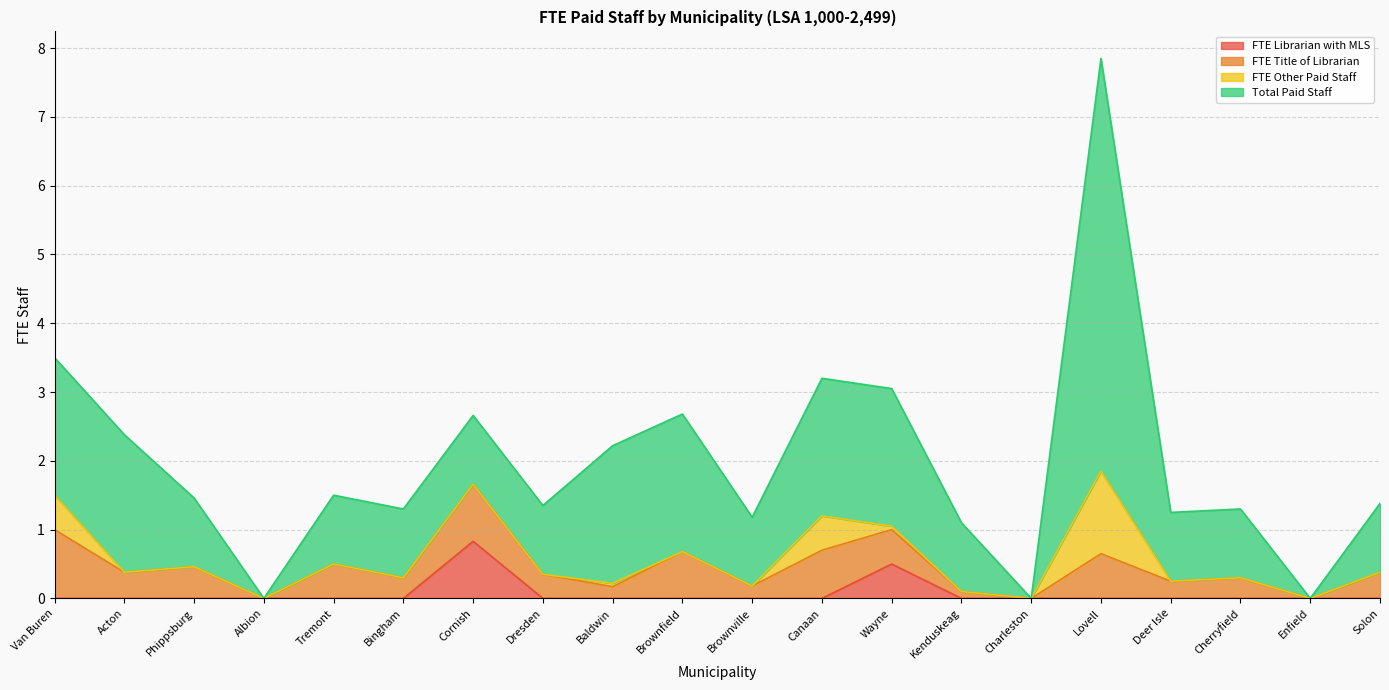

The value of FTE Other Paid Staff at Wayne is 0.0. True or false?

False